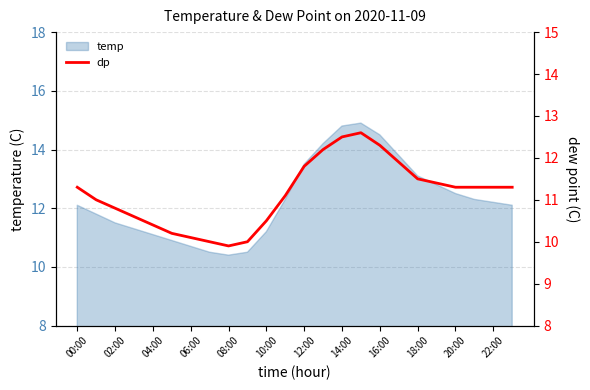

Which category has the highest value across all series?

15